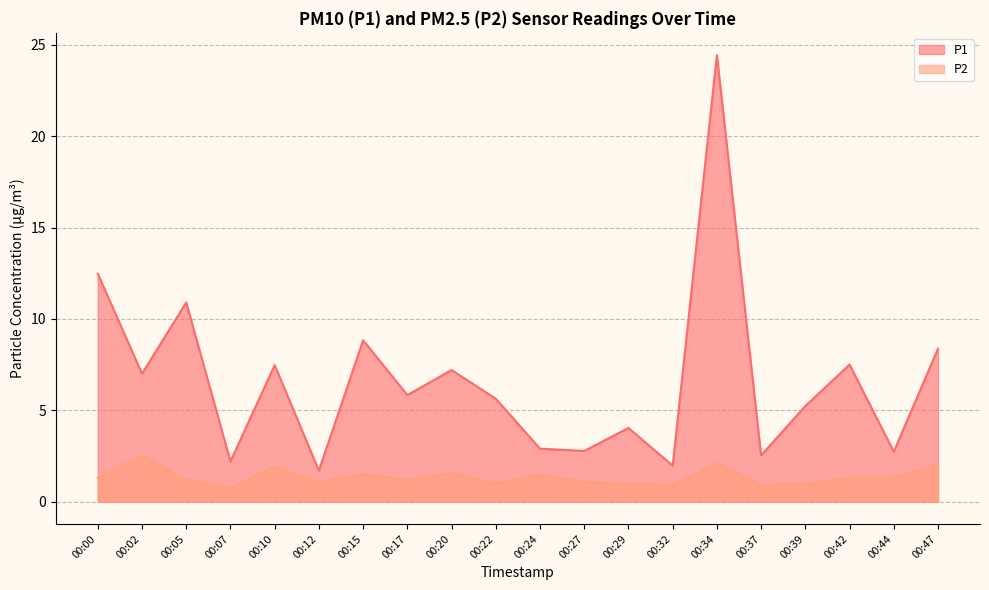

Which category has the lowest value across all series?

00:07